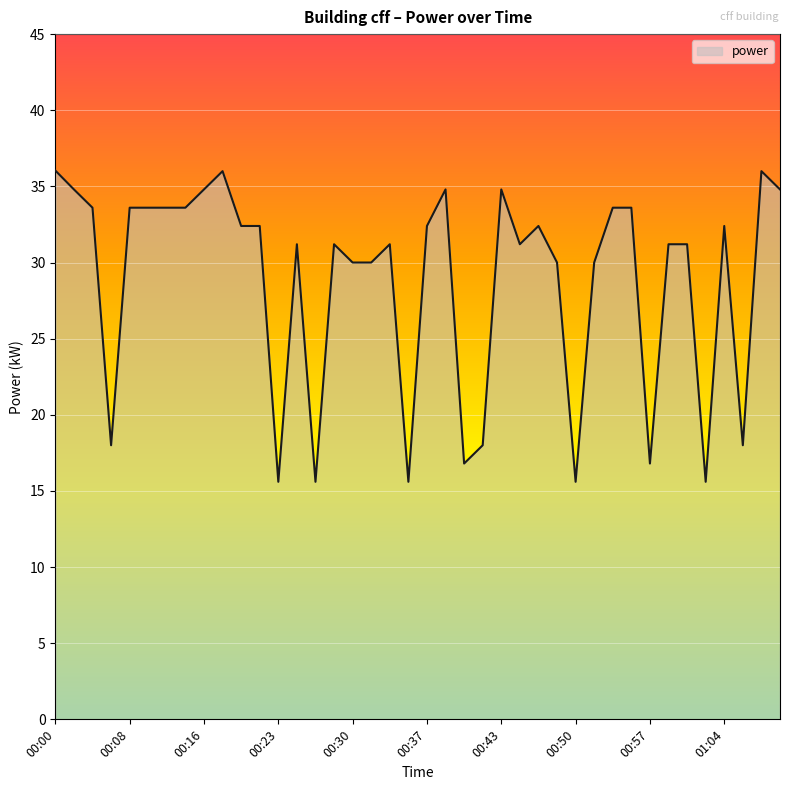

What is the smallest value displayed?

15.6